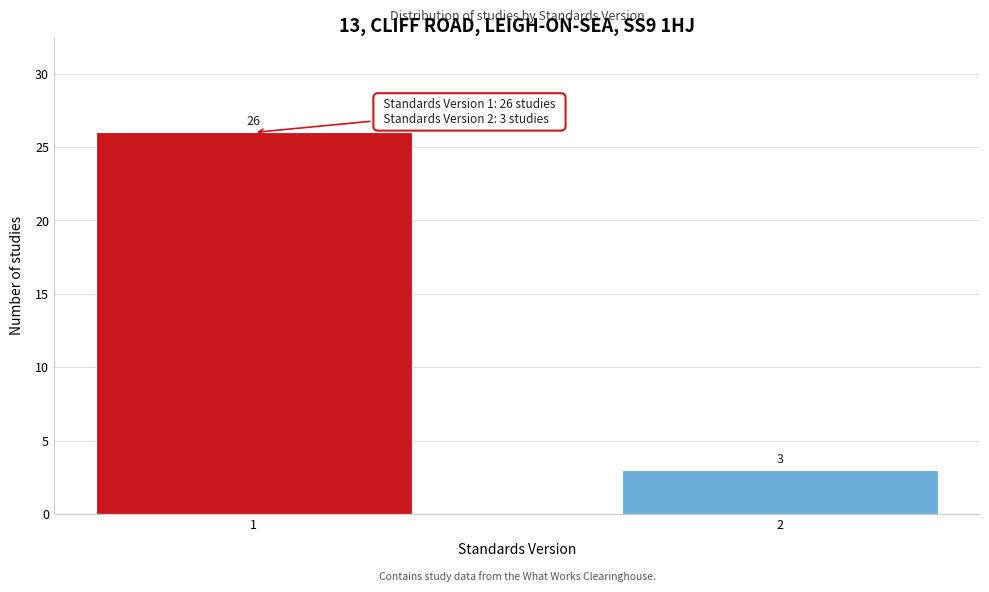

Reading right to left, transcribe all the data shown in this chart.

3	26